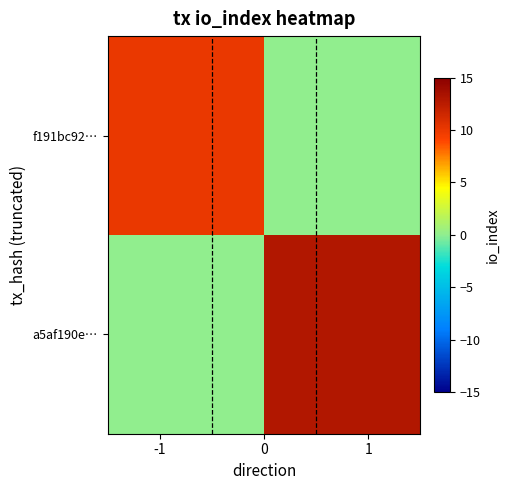

What is the maximum value shown in the chart?

13